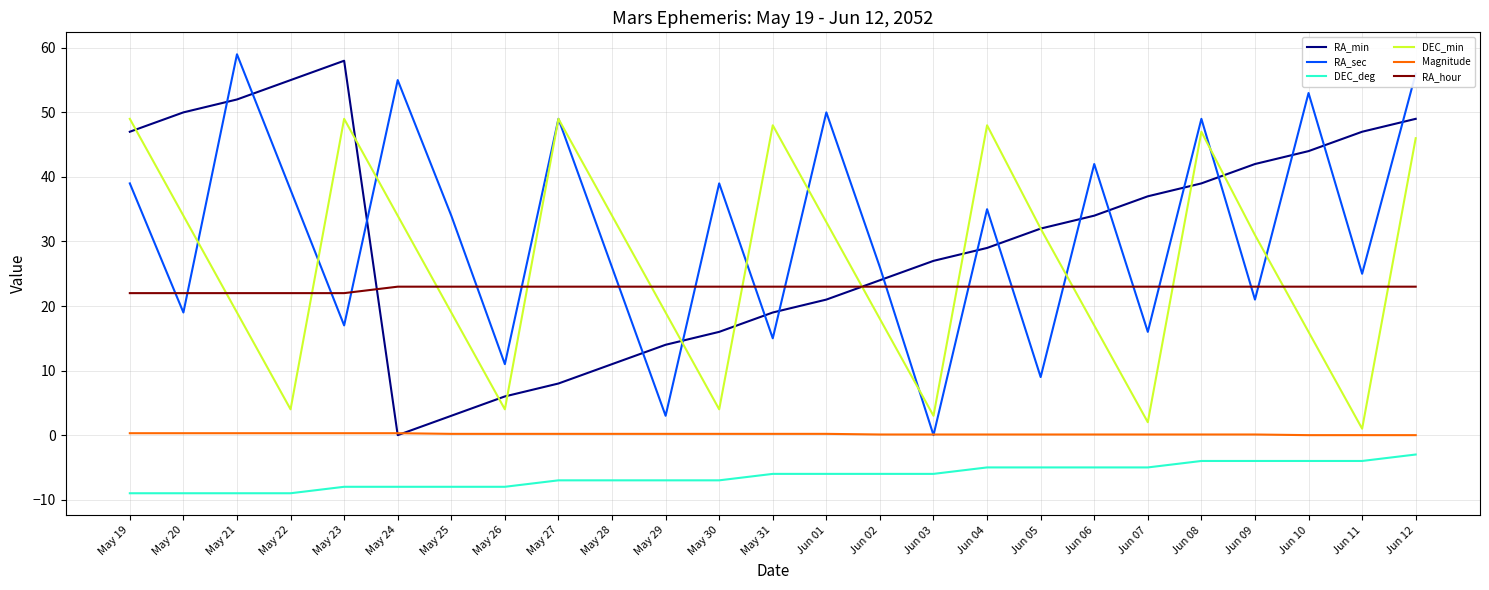

True or false: RA_hour and Magnitude intersect in this chart.

False